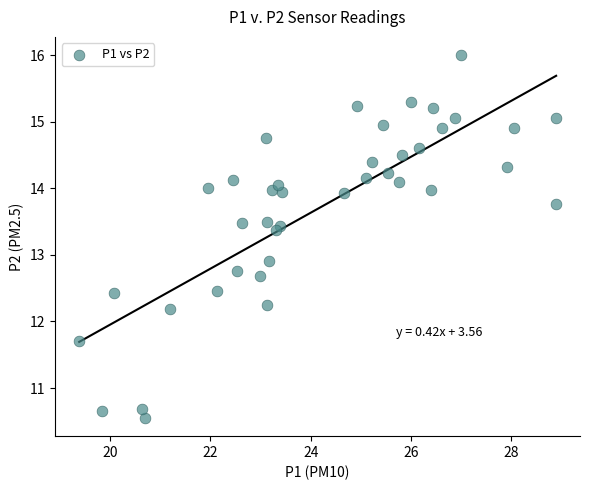

What Y value in the scatter plot is closest to 13?

12.9